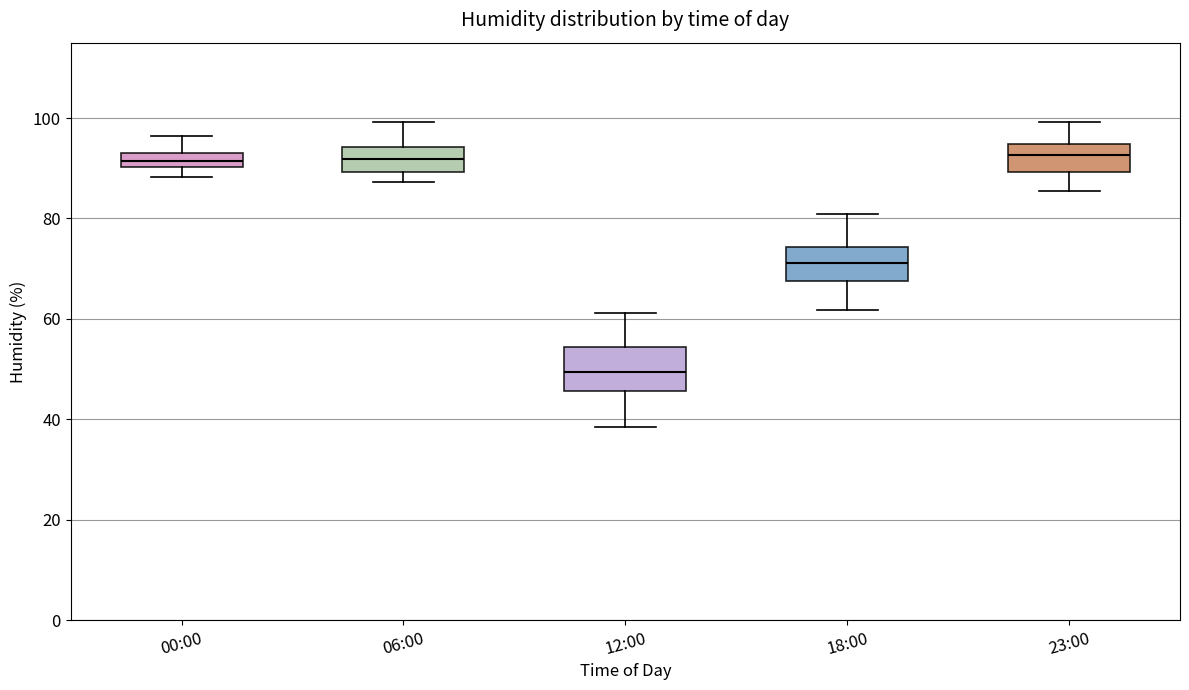

Which box is the tallest, from its lower edge to its upper edge?

12:00